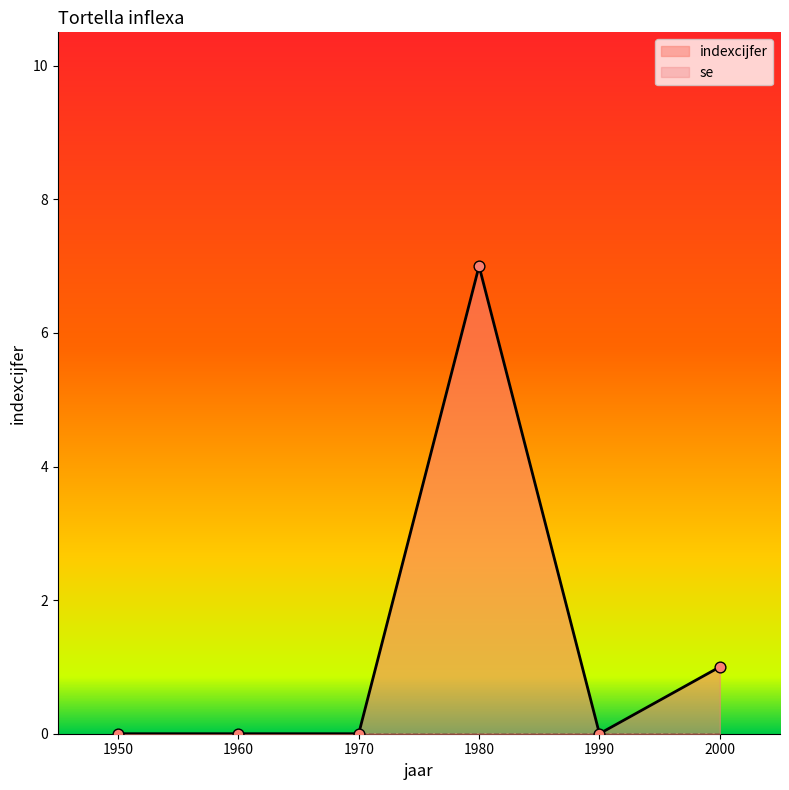

Between 1970 and 2000, which is larger?

2000